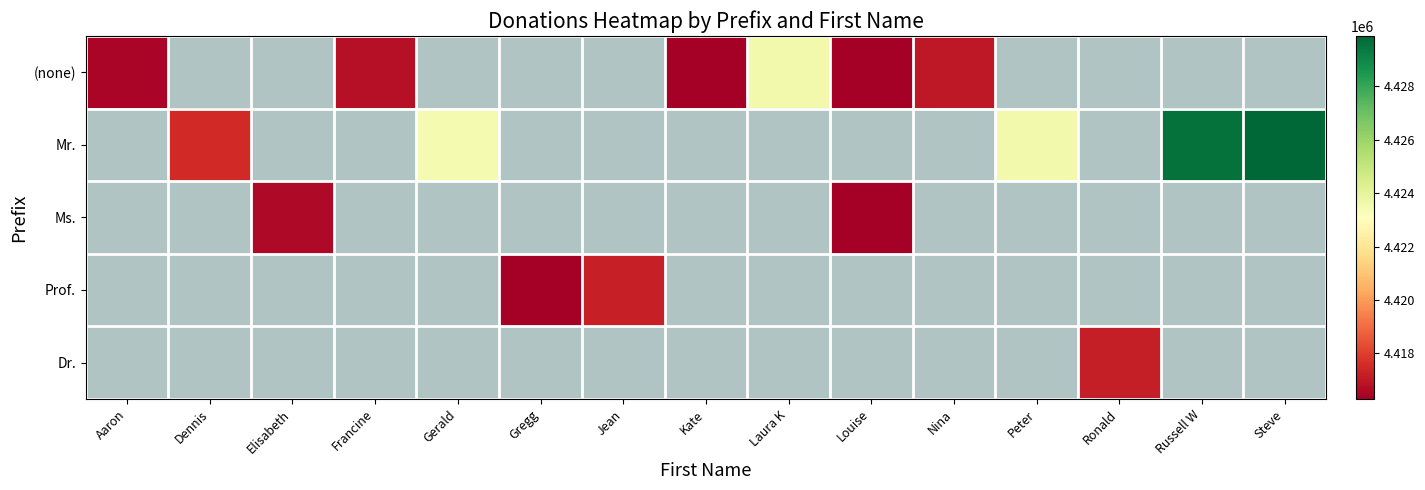

Is the value of Prof. at Russell W greater than the value of Ms. at Steve?

No